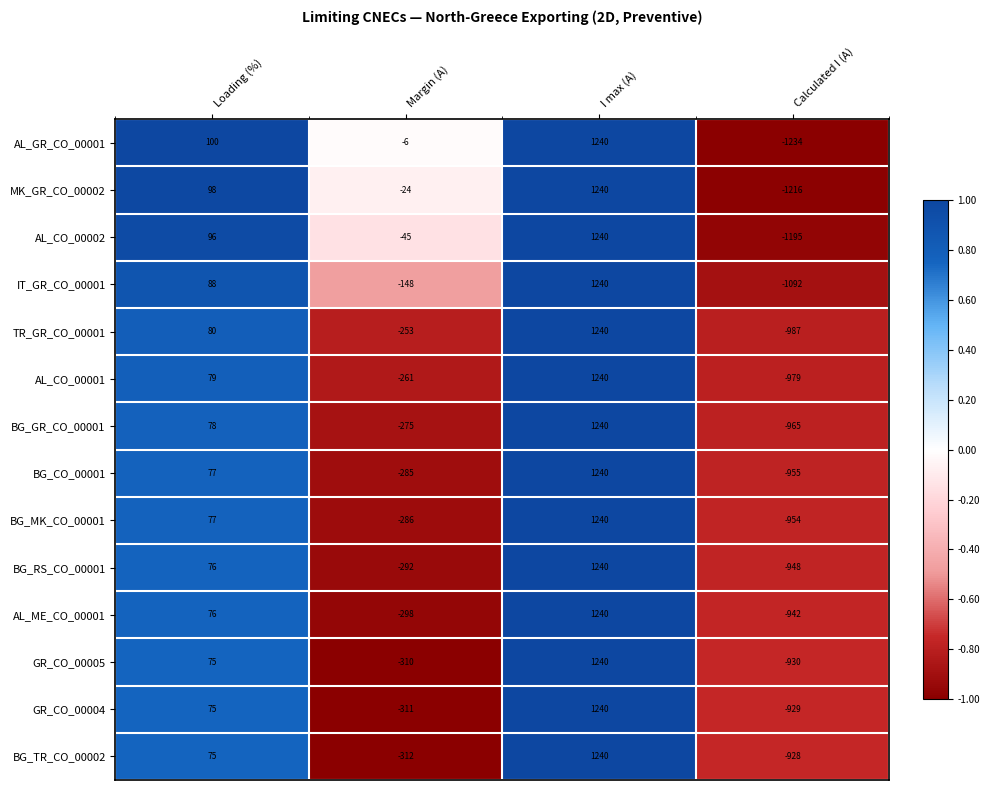

Where is AL_GR_CO_00001 nearest to the value 3?

Margin (A)